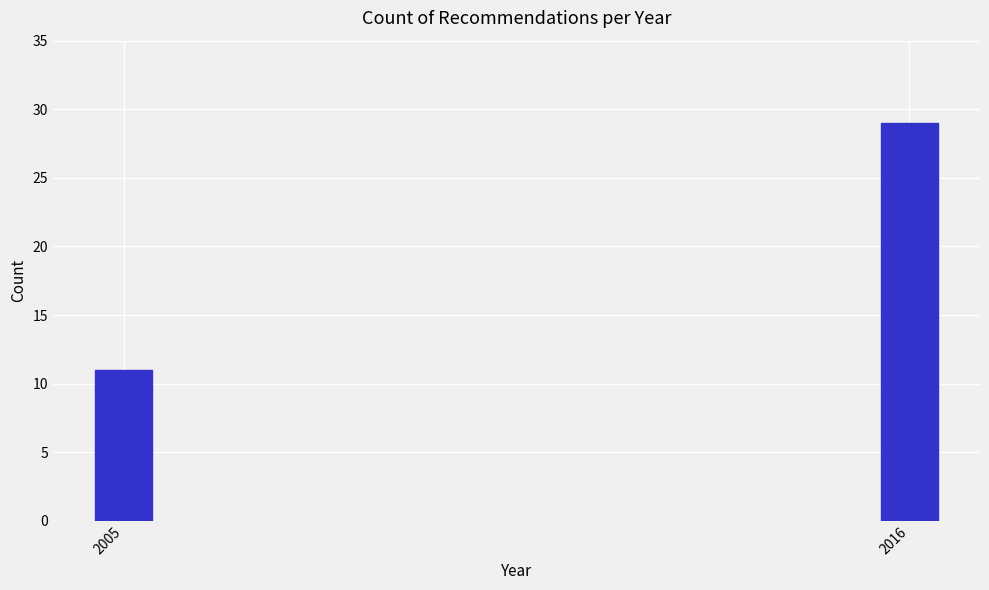

Reading right to left, transcribe all the data shown in this chart.

2016=29	2005=11